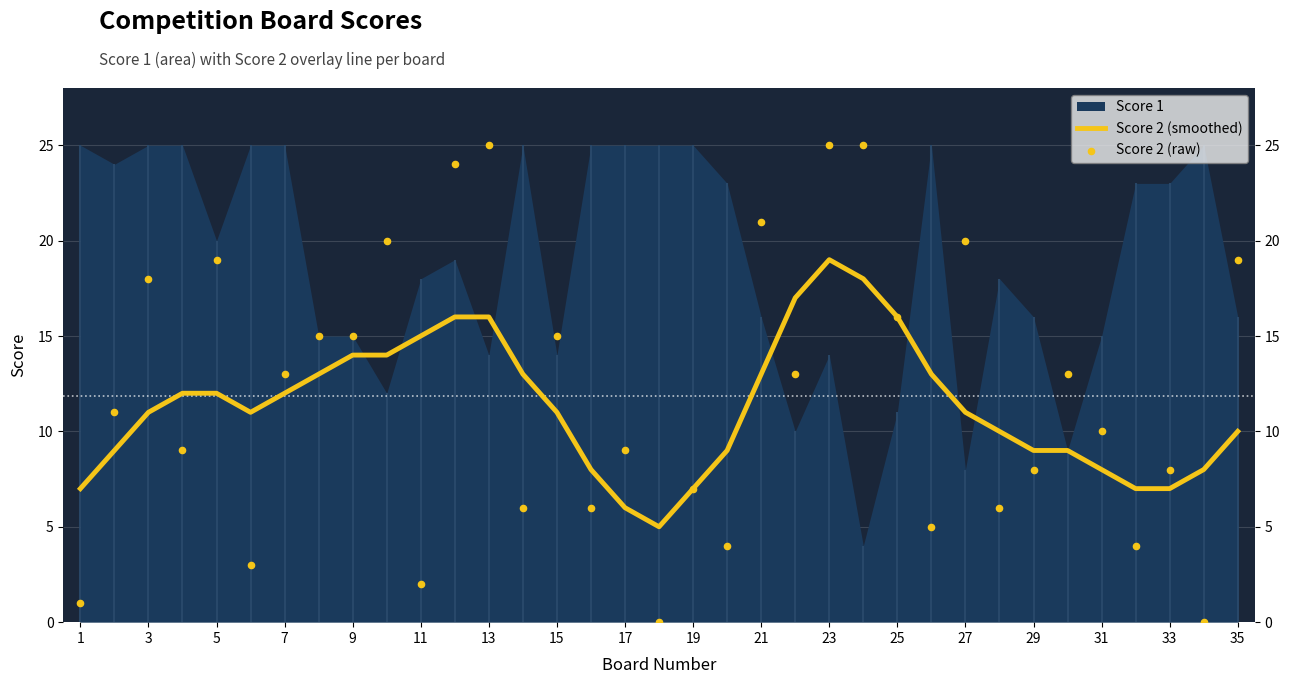

At how many categories does at least one series exceed 1?

35